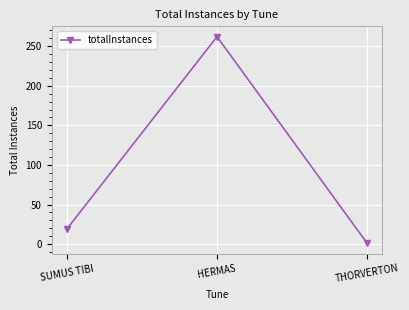

Which category has the lowest value across all series?

THORVERTON